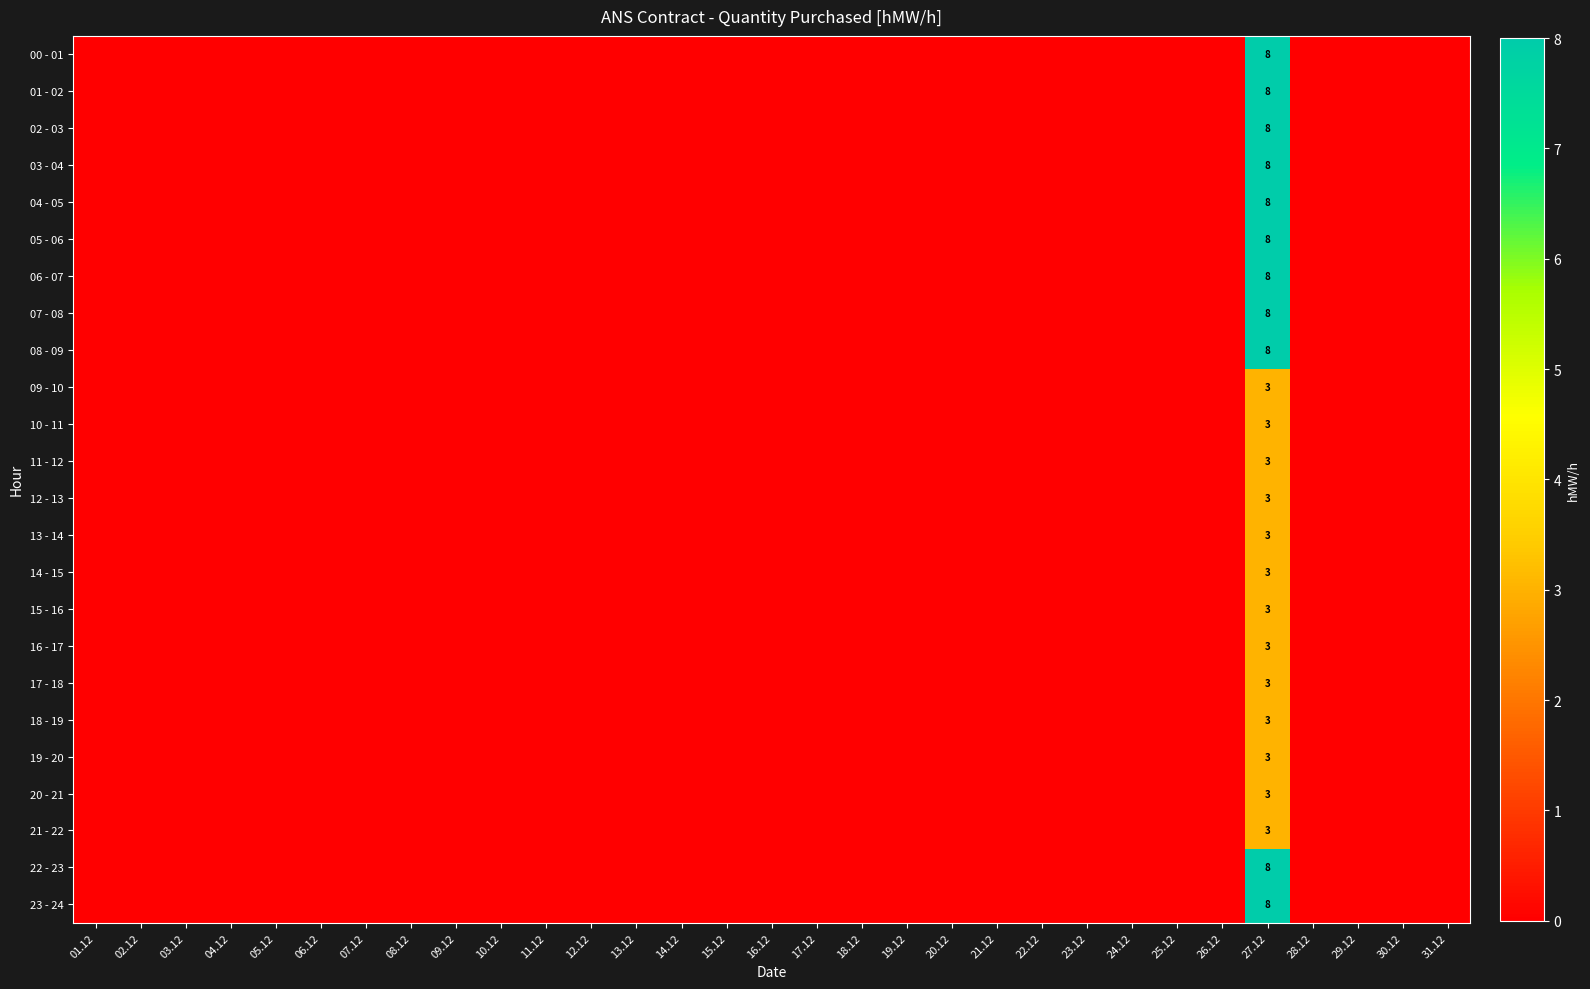

Rank the series at 05.12 from lowest to highest value.

00 - 01, 01 - 02, 02 - 03, 03 - 04, 04 - 05, 05 - 06, 06 - 07, 07 - 08, 08 - 09, 09 - 10, 10 - 11, 11 - 12, 12 - 13, 13 - 14, 14 - 15, 15 - 16, 16 - 17, 17 - 18, 18 - 19, 19 - 20, 20 - 21, 21 - 22, 22 - 23, 23 - 24